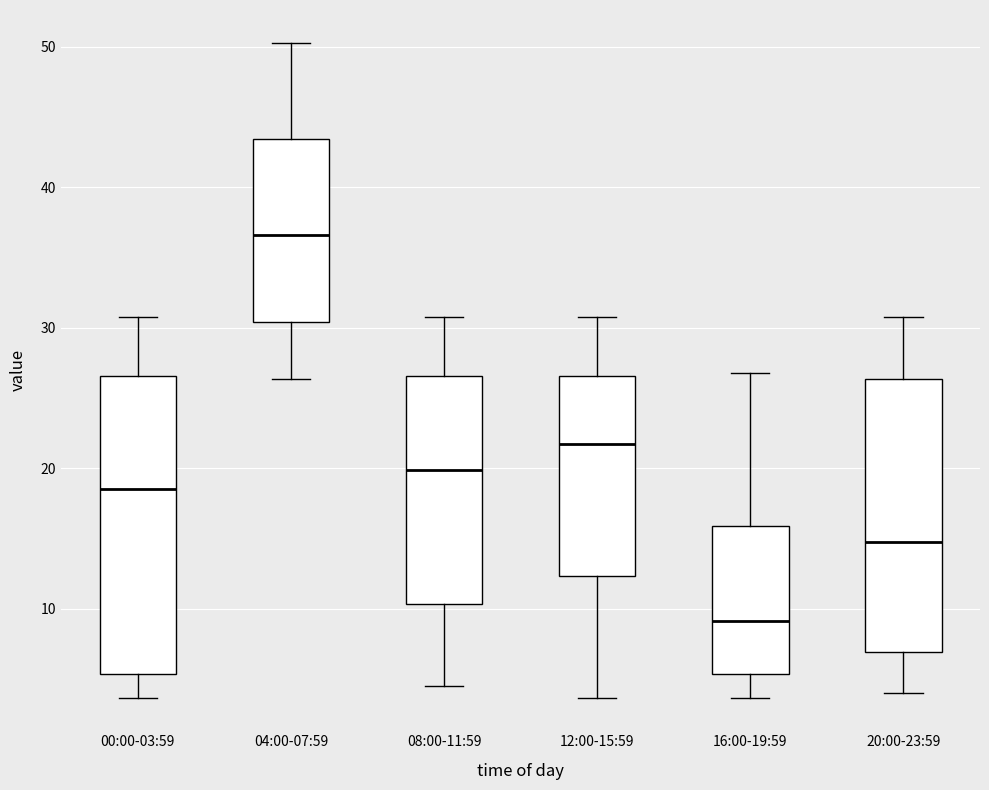

Reading left to right, transcribe this box plot: for each box, give where its median line is, the range the box spans, and where its two whiskers end, as read against the y-axis. The values are not printed on the chart, so give them approximately, as read against the axis.

00:00-03:59: median 19, box 5 to 27, whiskers 4 to 31
04:00-07:59: median 37, box 30 to 43, whiskers 26 to 50
08:00-11:59: median 20, box 10 to 27, whiskers 5 to 31
12:00-15:59: median 22, box 12 to 27, whiskers 4 to 31
16:00-19:59: median 9, box 5 to 16, whiskers 4 to 27
20:00-23:59: median 15, box 7 to 26, whiskers 4 to 31